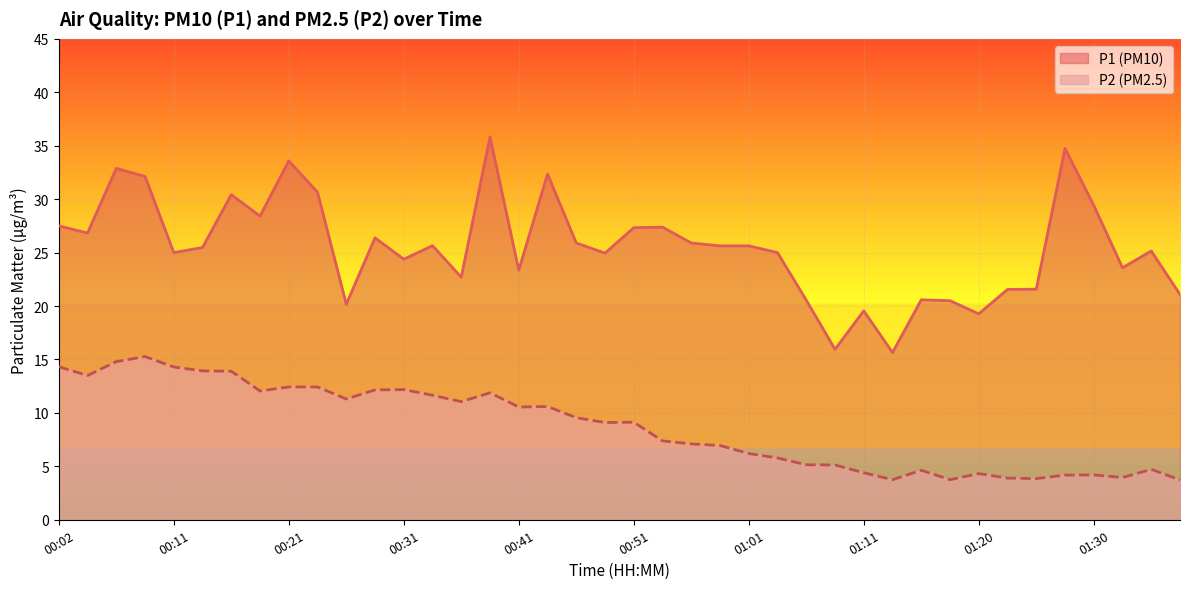

What is the average value of the P1 series?

25.5